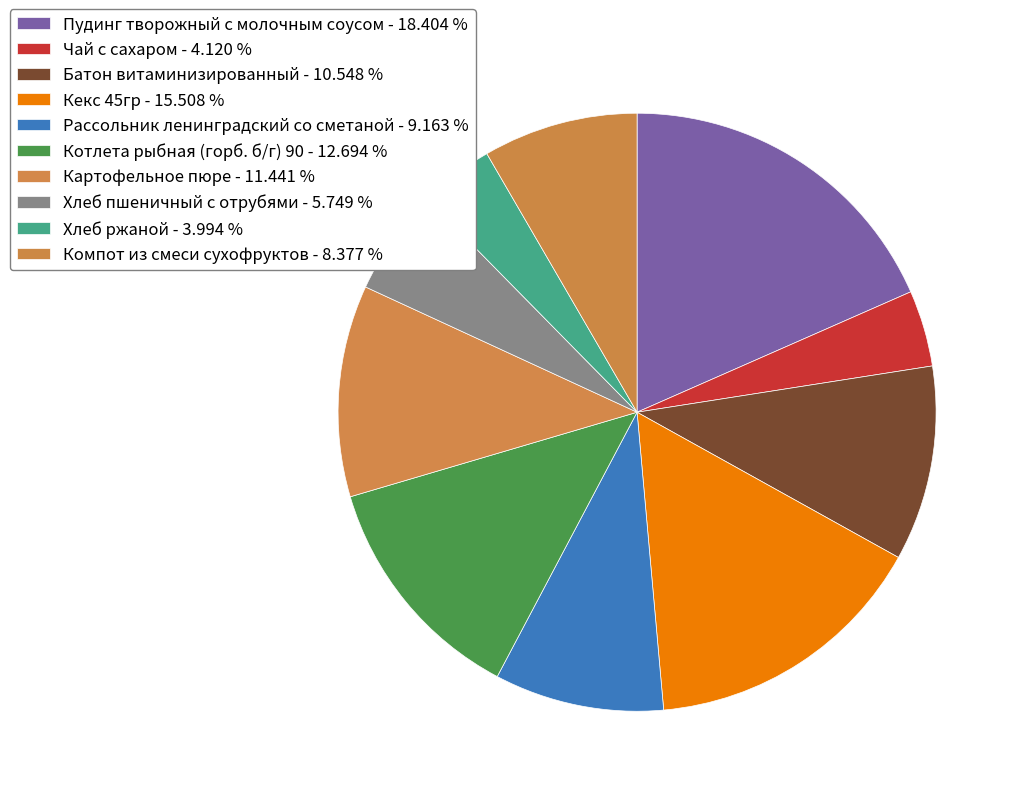

Combined, do Компот из смеси сухофруктов and Хлеб пшеничный с отрубями account for over 50%?

No